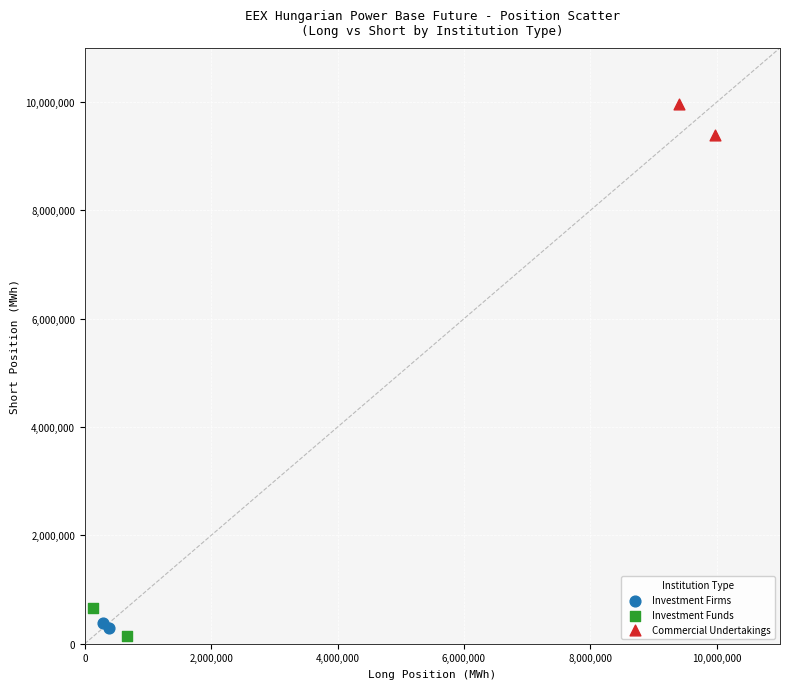

What are all the series names shown in the legend?

Investment Firms, Investment Funds, Commercial Undertakings